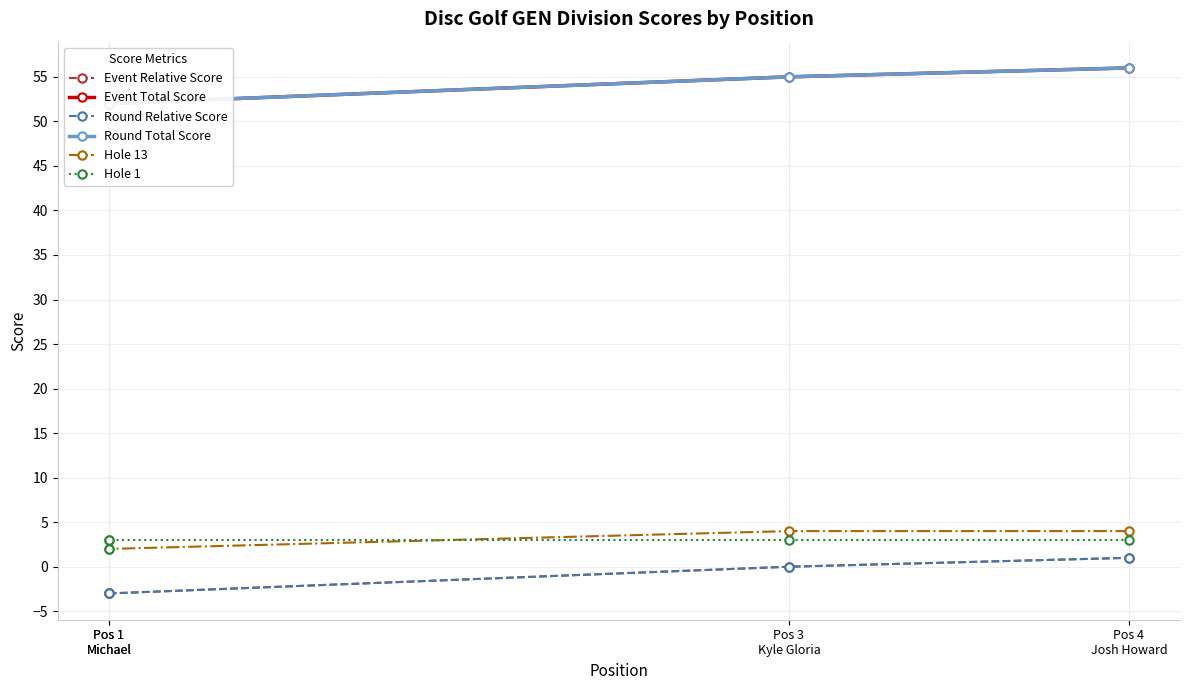

Where is Event Total Score nearest to the value 54?

Pos 3
Kyle Gloria